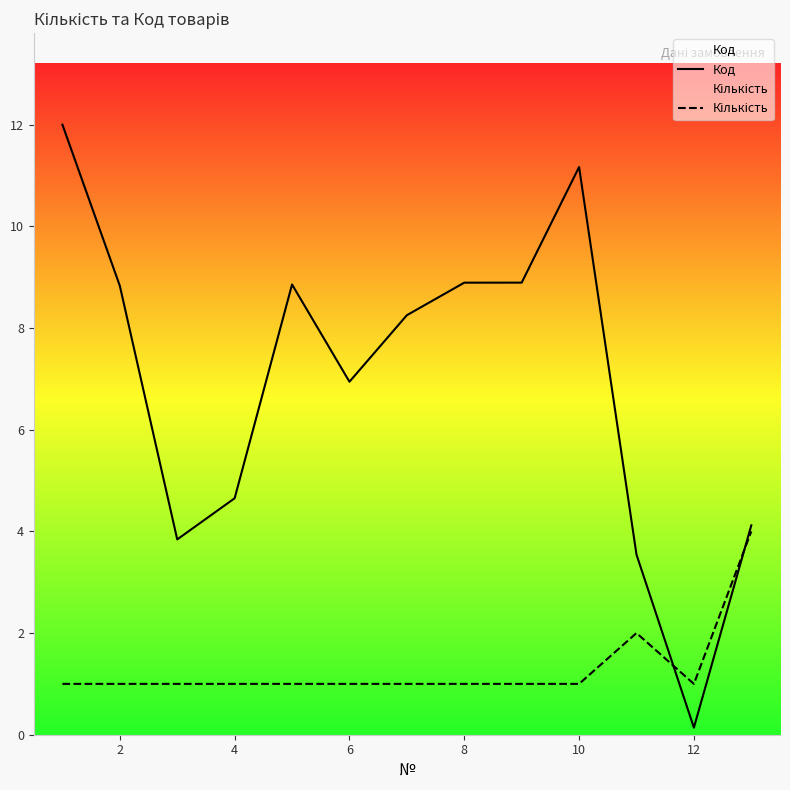

What is the greatest value displayed?

12.0